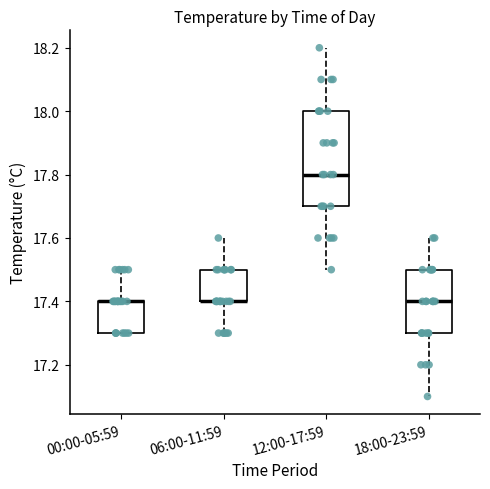

Reading left to right, read every box against the y-axis: the position of its median line, the range the box covers, and the ends of its whiskers. The values are not printed on the chart, so give them approximately, as read against the axis.

00:00-05:59: median 17.4 (drawn on the box's upper edge), box 17.3 to 17.4, whiskers 17.3 to 17.5
06:00-11:59: median 17.4 (drawn on the box's lower edge), box 17.4 to 17.5, whiskers 17.3 to 17.6
12:00-17:59: median 17.8, box 17.7 to 18.0, whiskers 17.5 to 18.2
18:00-23:59: median 17.4, box 17.3 to 17.5, whiskers 17.1 to 17.6